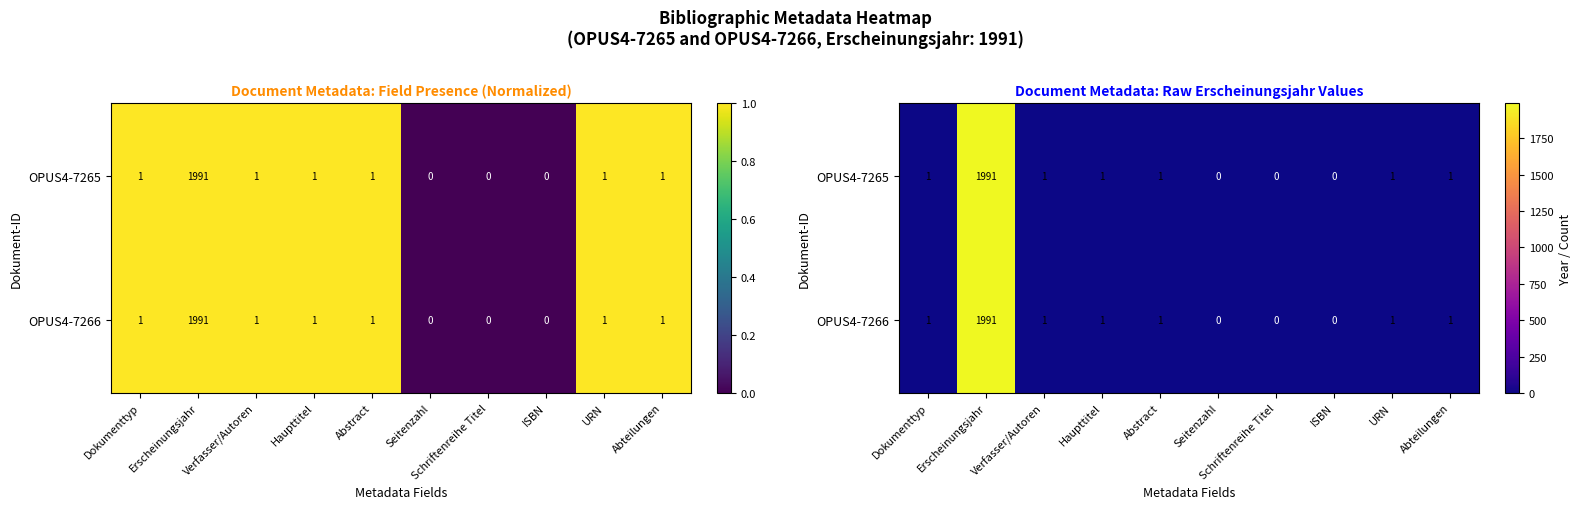

What is the sum of all OPUS4-7266 values?

1997